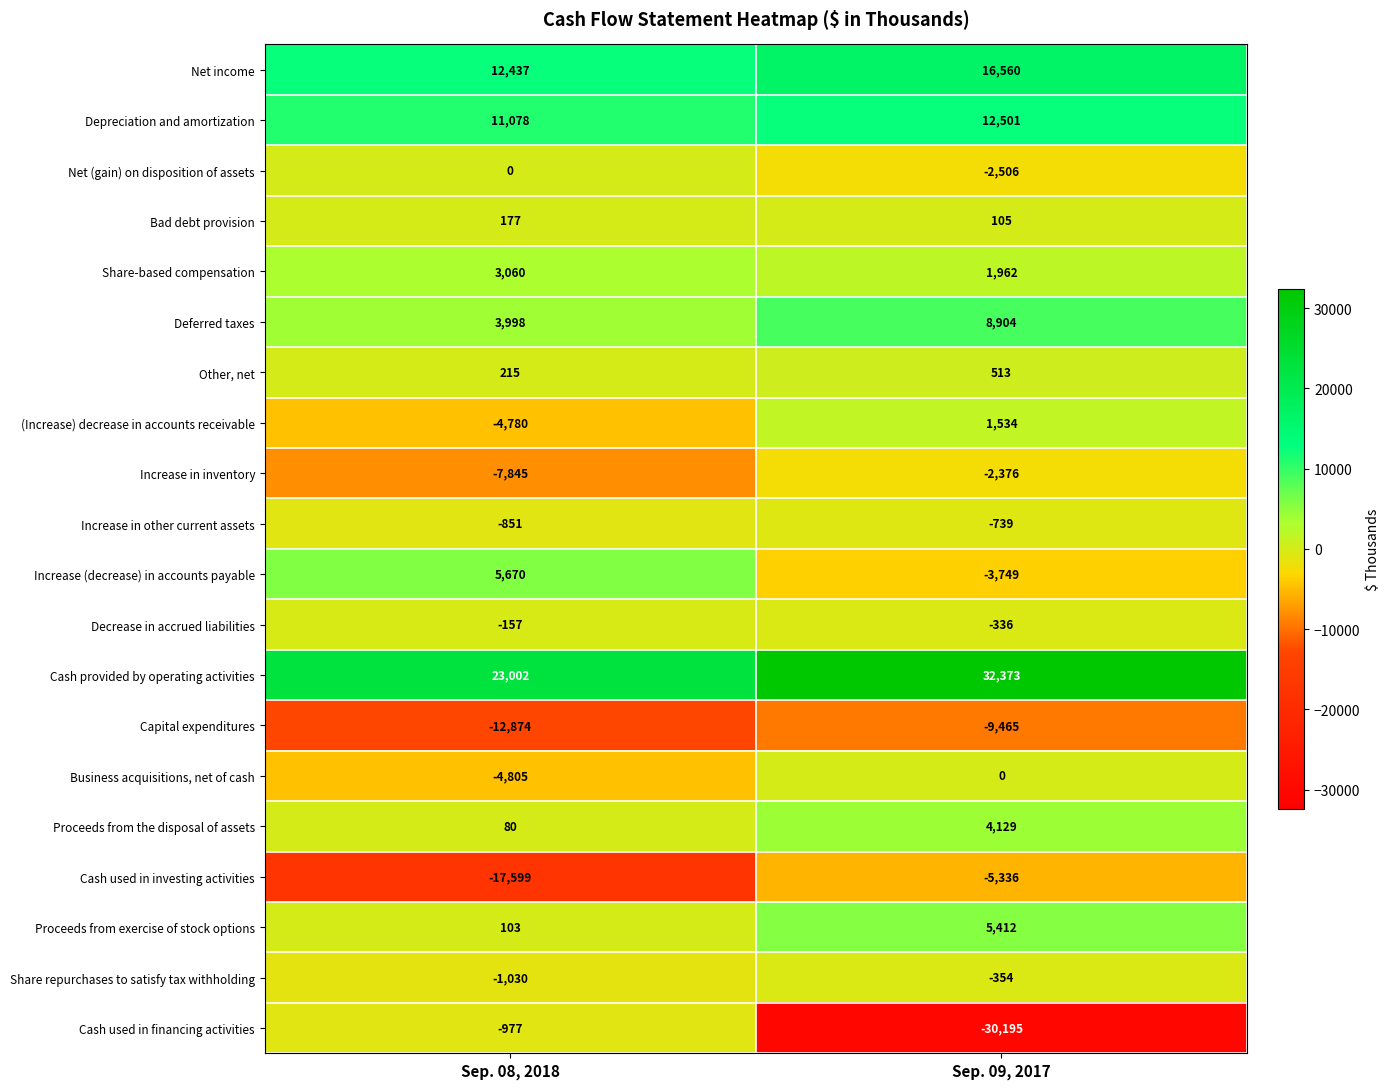

At which category is the sum across all series the highest?

Sep. 09, 2017